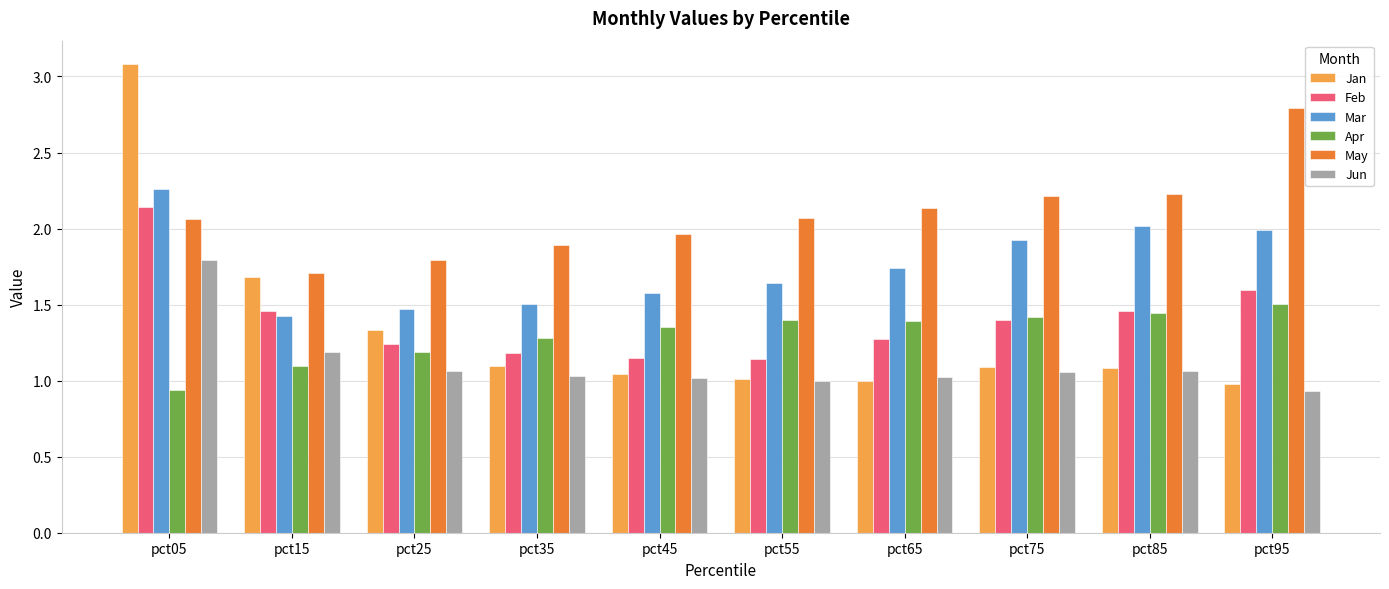

What is the greatest value displayed?

3.1